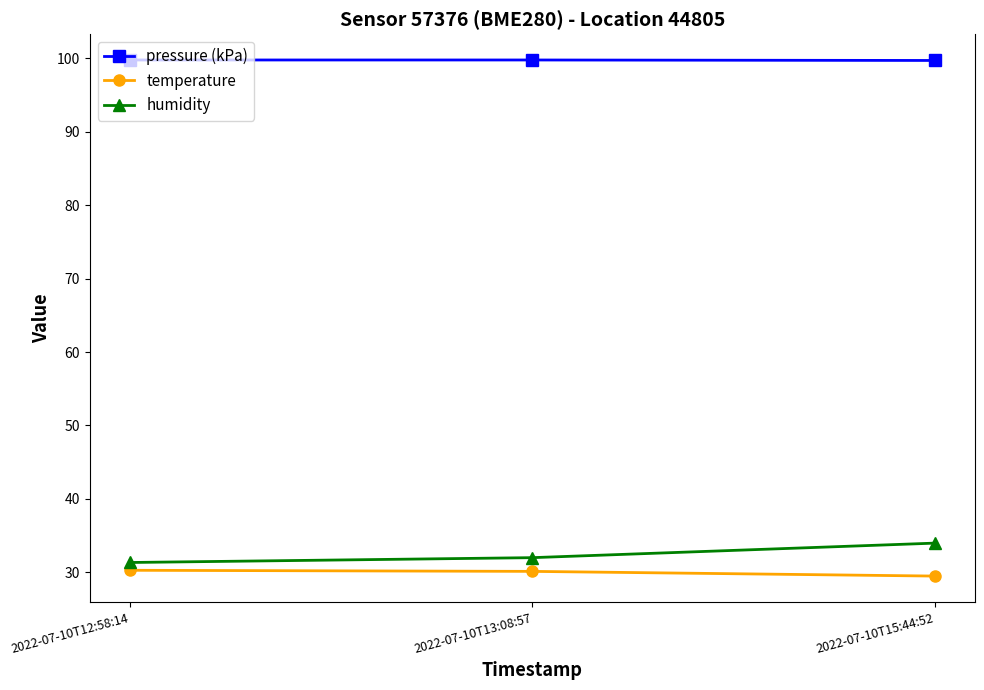

How many lines are shown in the chart?

3